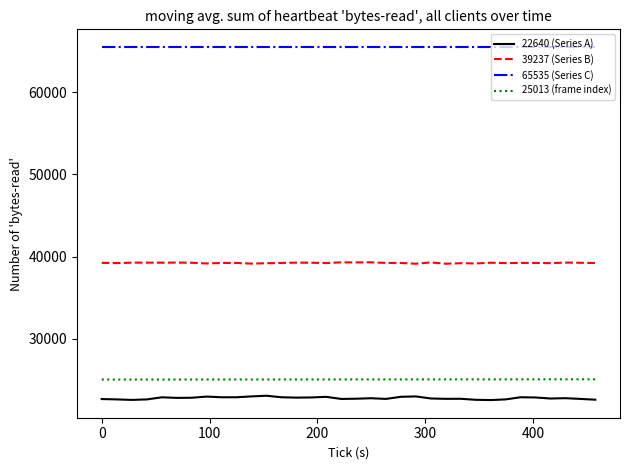

Which series has the widest spread of values?

22640 (Series A)